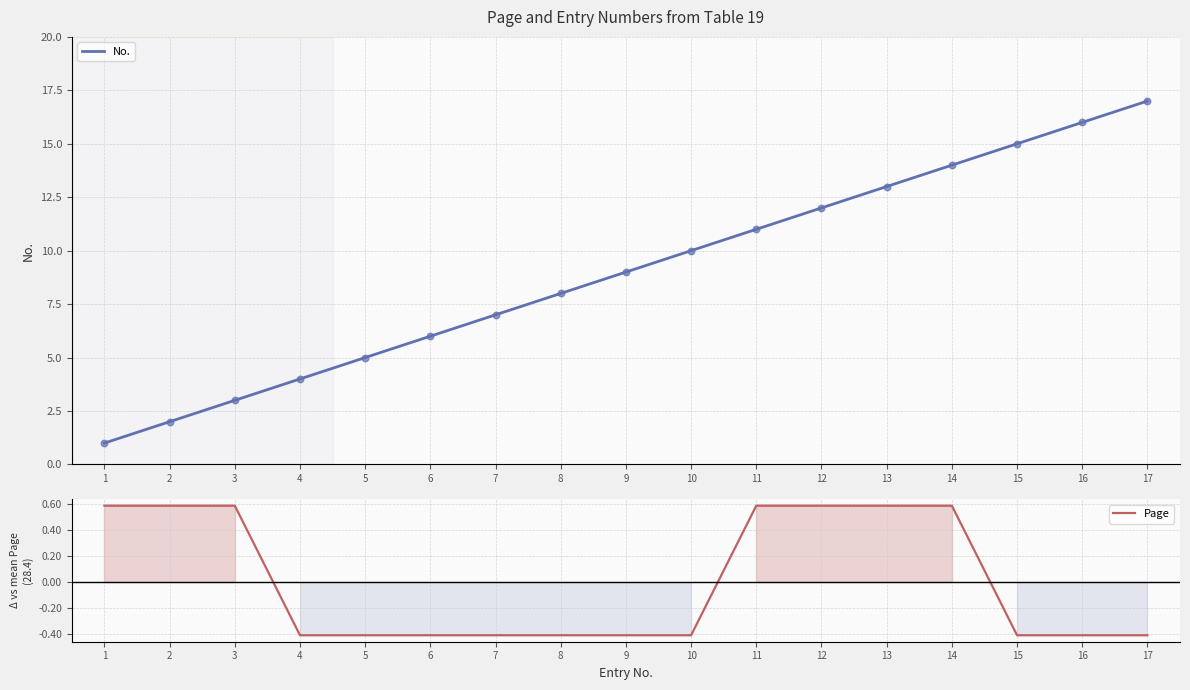

What are all the series names shown in the legend?

No., Page